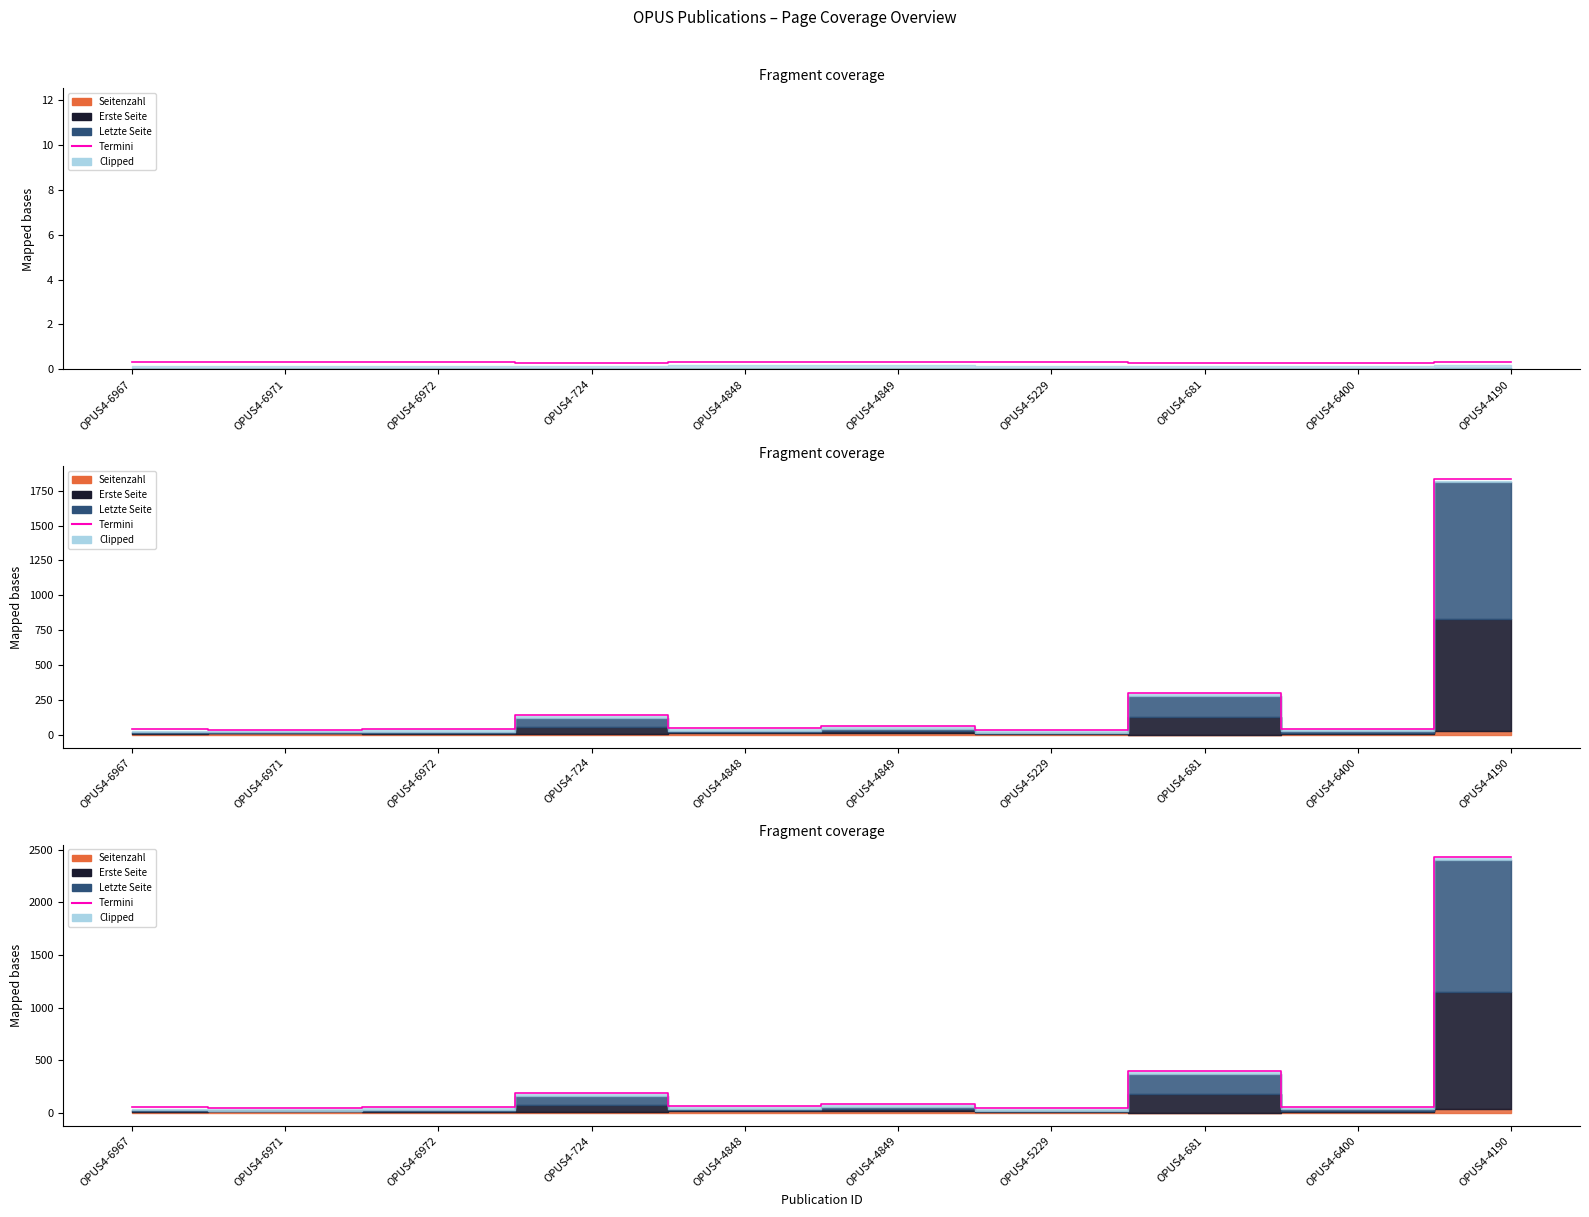

How many values are below 63?

5